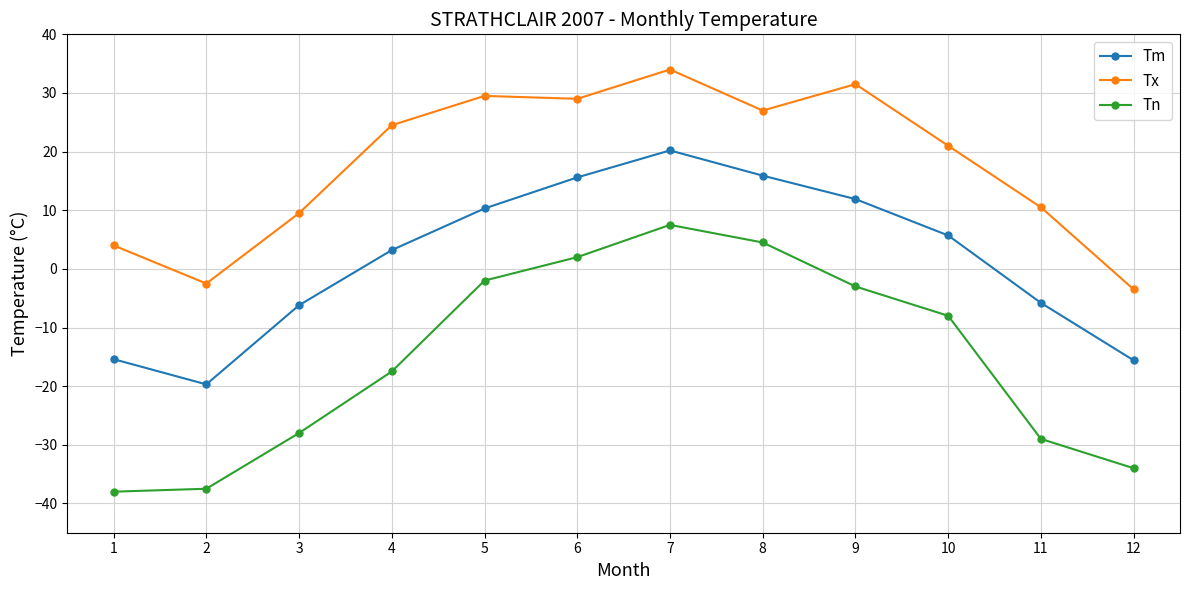

How many values in Tm are above zero?

7